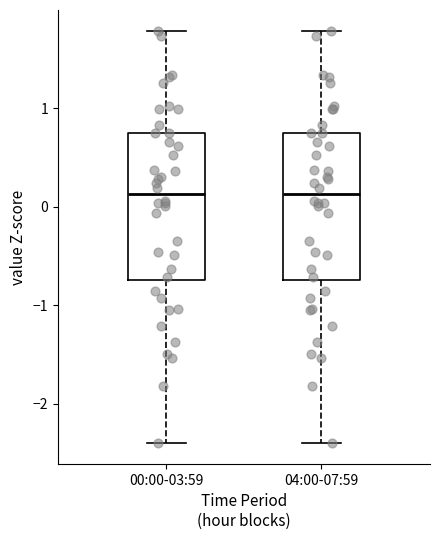

Reading left to right, transcribe this box plot: for each box, give where its median line is, the range the box spans, and where its two whiskers end, as read against the y-axis. The values are not printed on the chart, so give them approximately, as read against the axis.

00:00-03:59: median 0.1, box -0.7 to 0.7, whiskers -2.4 to 1.8
04:00-07:59: median 0.1, box -0.7 to 0.7, whiskers -2.4 to 1.8